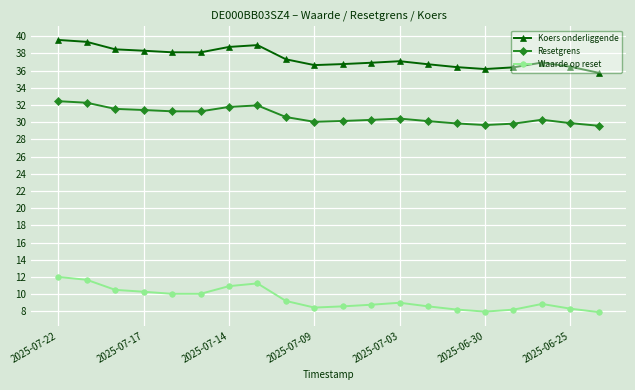

Rank the series by their maximum value, from lowest to highest.

Waarde op reset, Resetgrens, Koers onderliggende